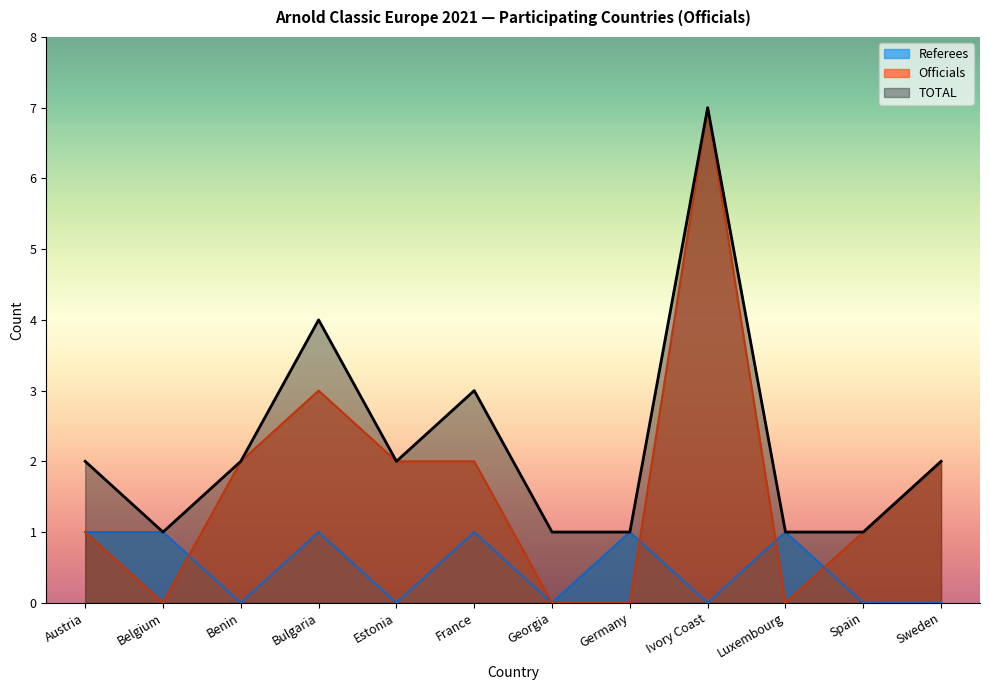

Where is the first local minimum for TOTAL?

Belgium